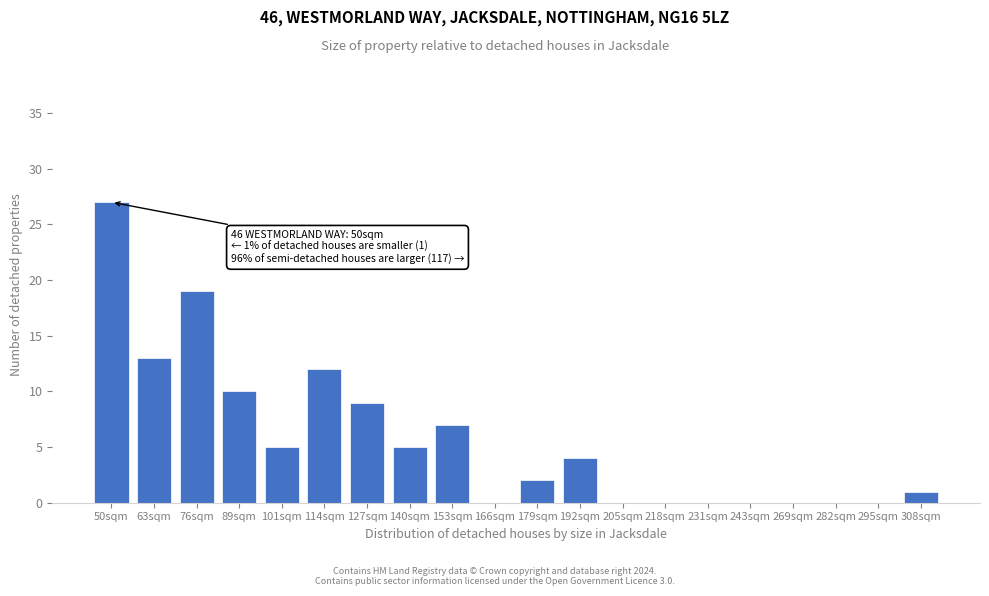

Reading left to right, list all the values displayed in this chart.

50sqm=27	63sqm=13	76sqm=19	89sqm=10	101sqm=5	114sqm=12	127sqm=9	140sqm=5	153sqm=7	166sqm=0	179sqm=2	192sqm=4	205sqm=0	218sqm=0	231sqm=0	243sqm=0	269sqm=0	282sqm=0	295sqm=0	308sqm=1